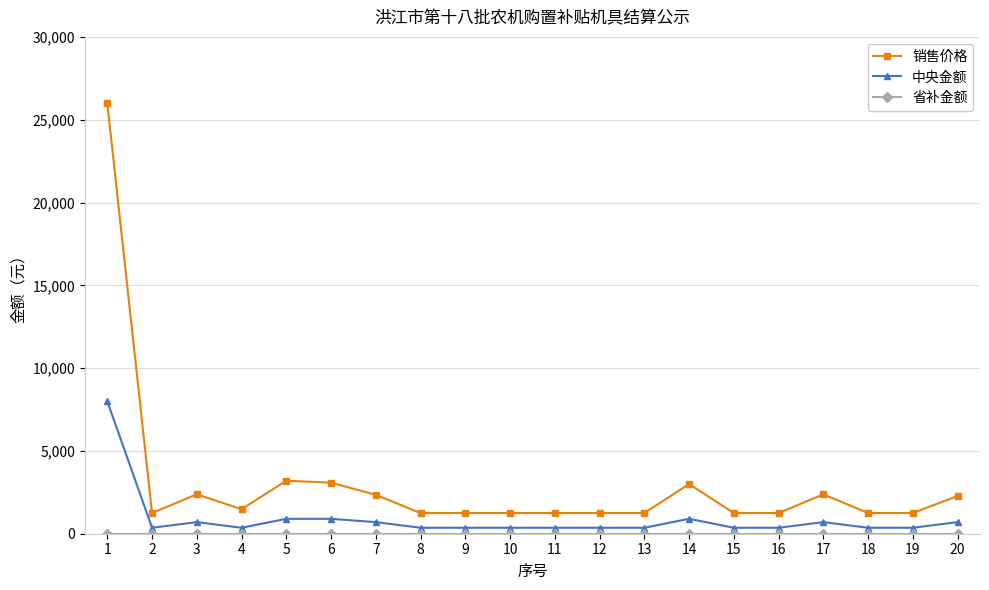

What is the difference between the second highest and minimum values in the 销售价格 series?

1950